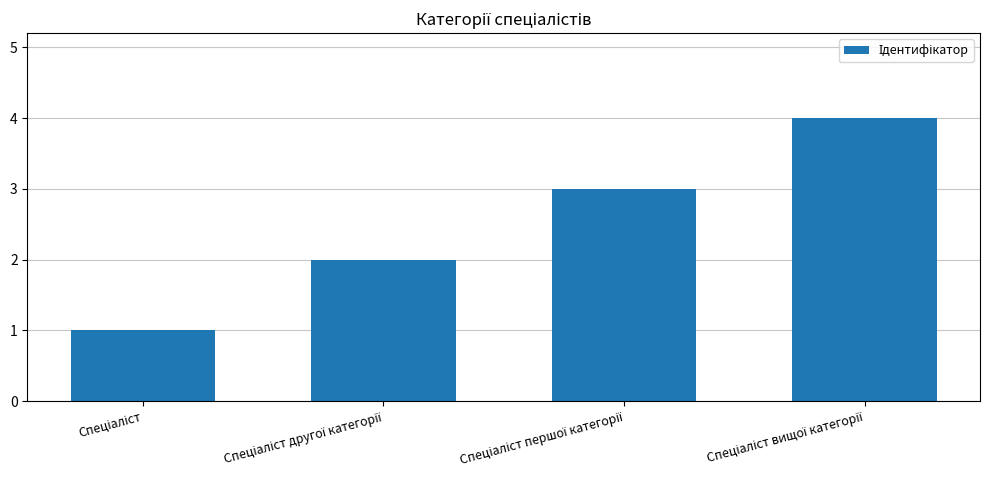

What is the difference between the maximum and minimum values?

3